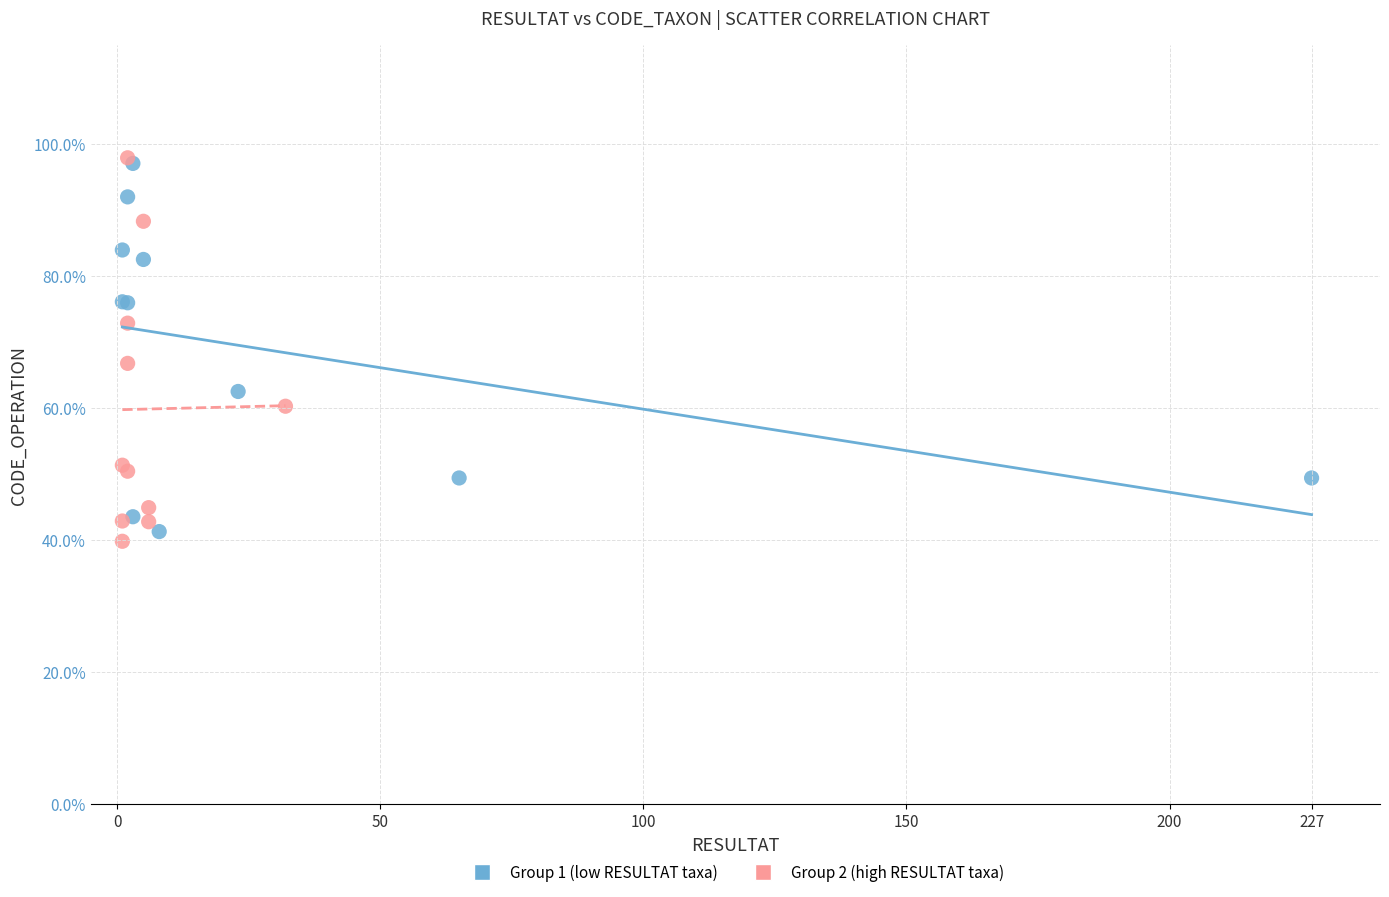

Which series reaches the minimum Y coordinate?

Group 2 (high RESULTAT taxa)